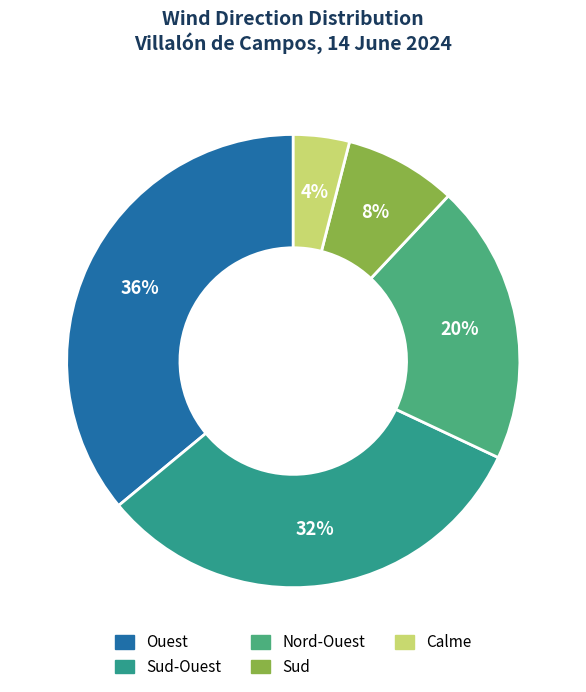

How many segments does this pie chart have?

5